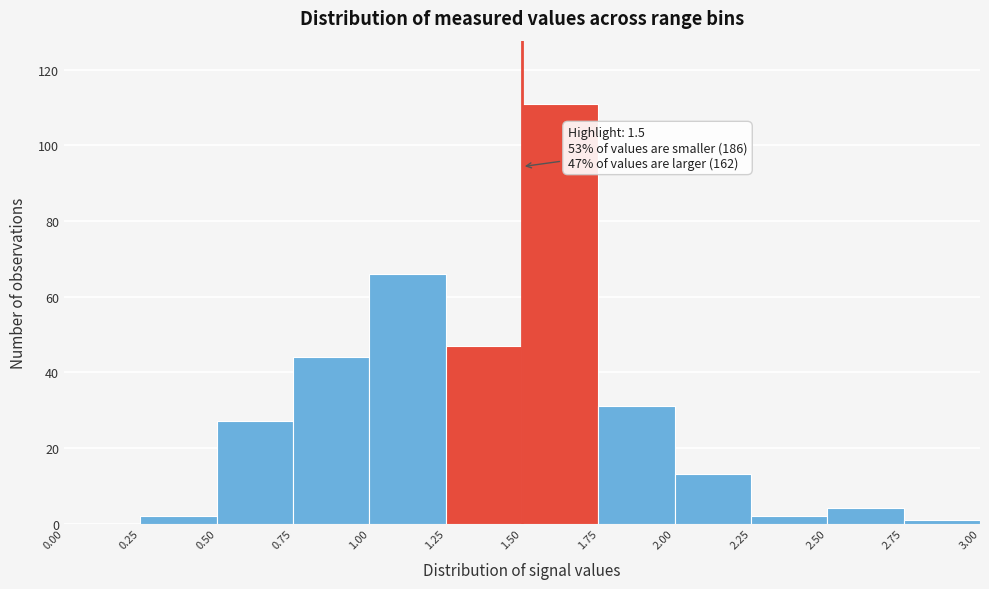

Over which range of the x-axis is the bar tallest?

1.50 to 1.75